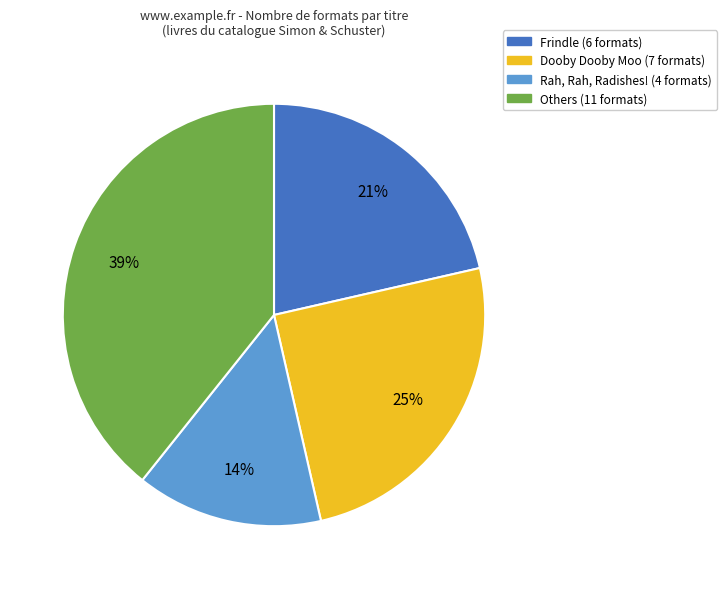

Is there a majority slice in this chart?

No